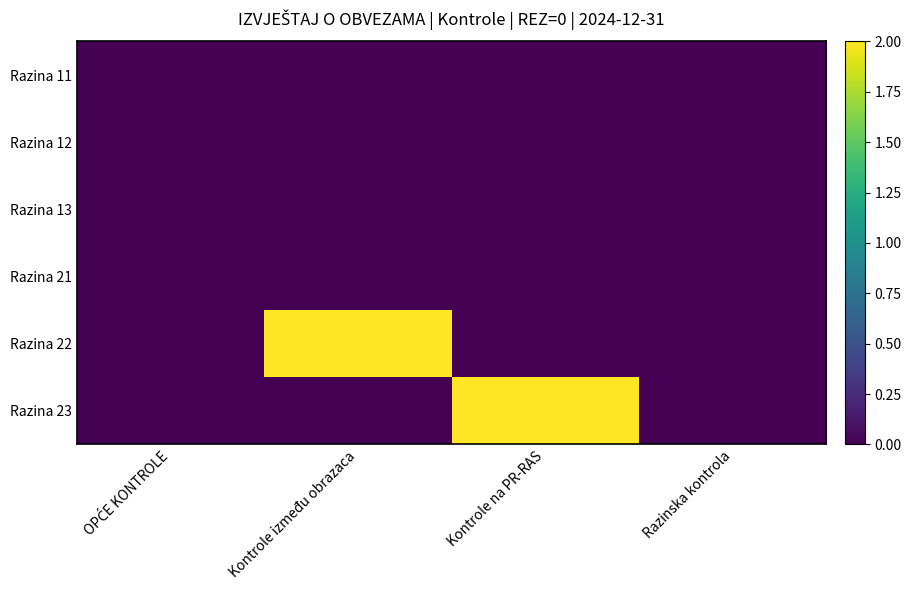

Between OPĆE KONTROLE and Kontrole na PR-RAS, which series saw the biggest shift?

Razina 23